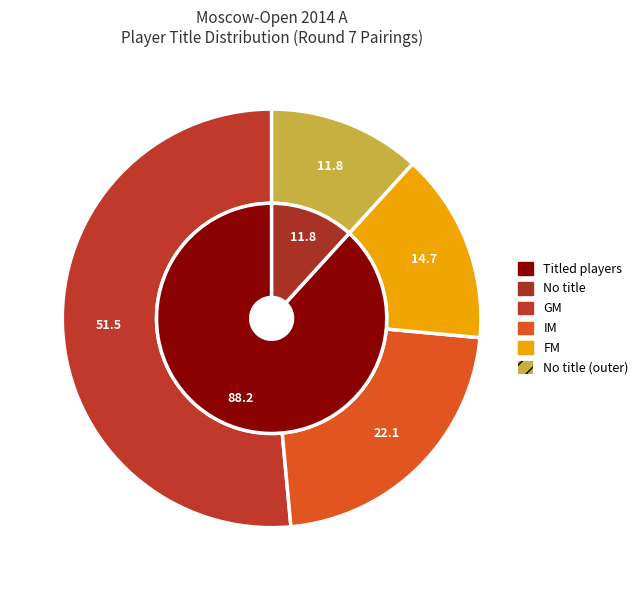

Which slice represents more than half of the pie?

GM